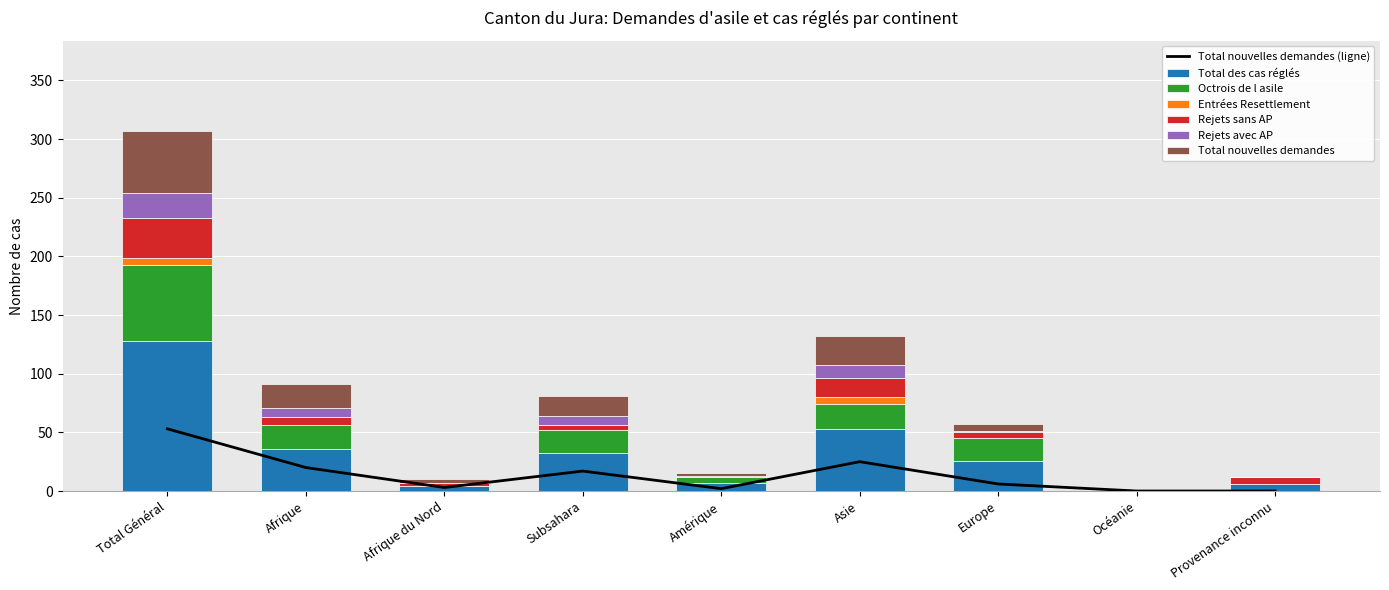

At which category is the sum across all series the highest?

Total Général